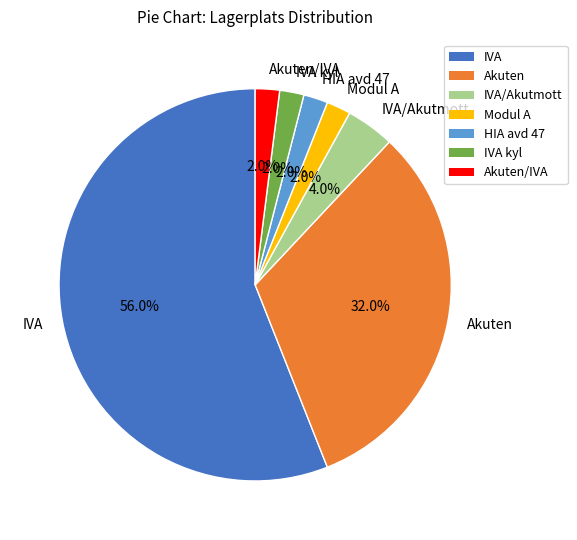

Do HIA avd 47 and IVA together represent more than half of the pie?

Yes